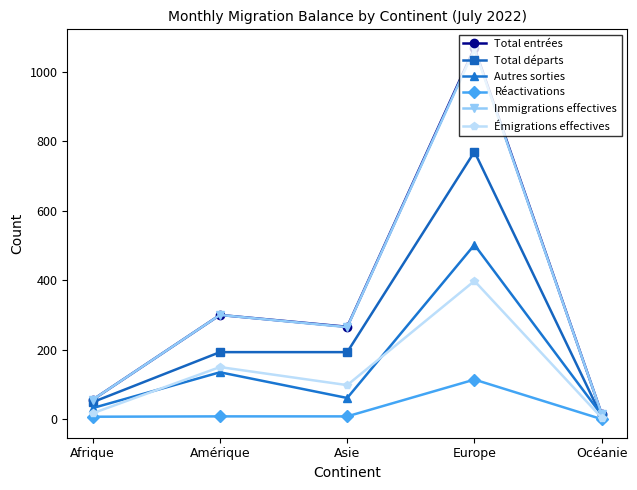

What is the label of the 1st point from the left?

Afrique